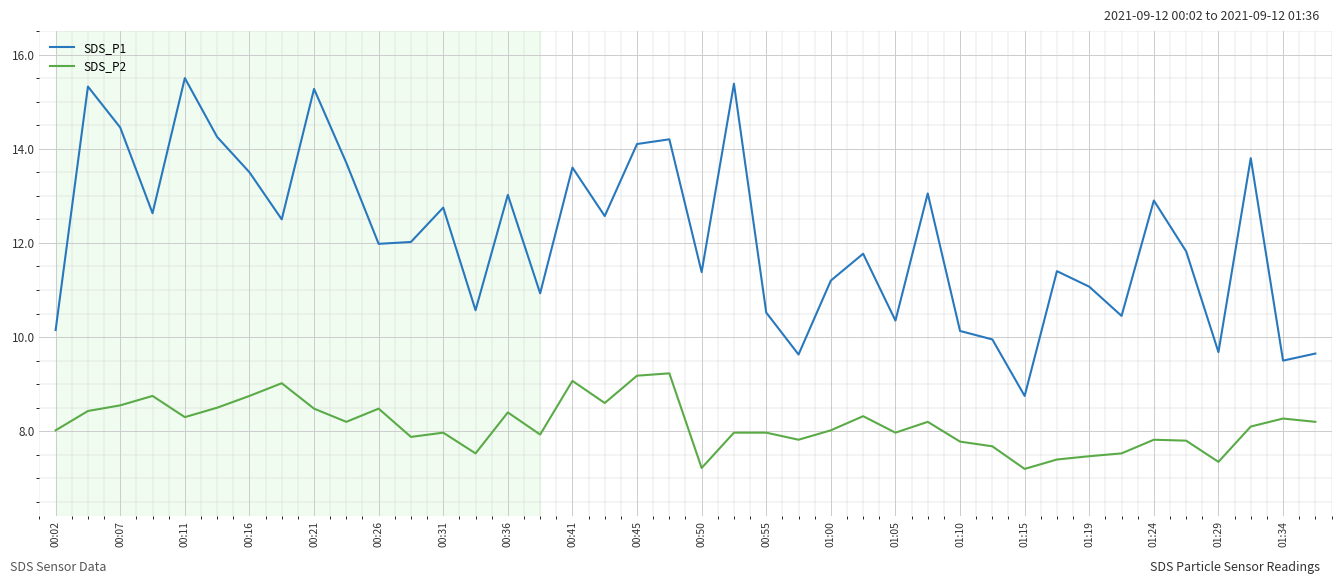

Rank the series by their maximum value, from lowest to highest.

SDS_P2, SDS_P1